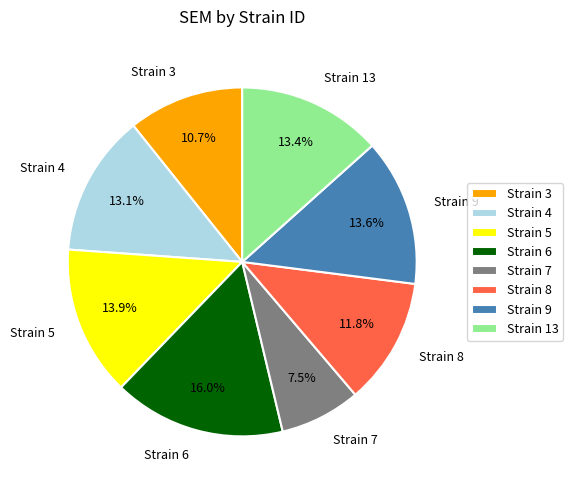

Which slice is the largest?

Strain 6